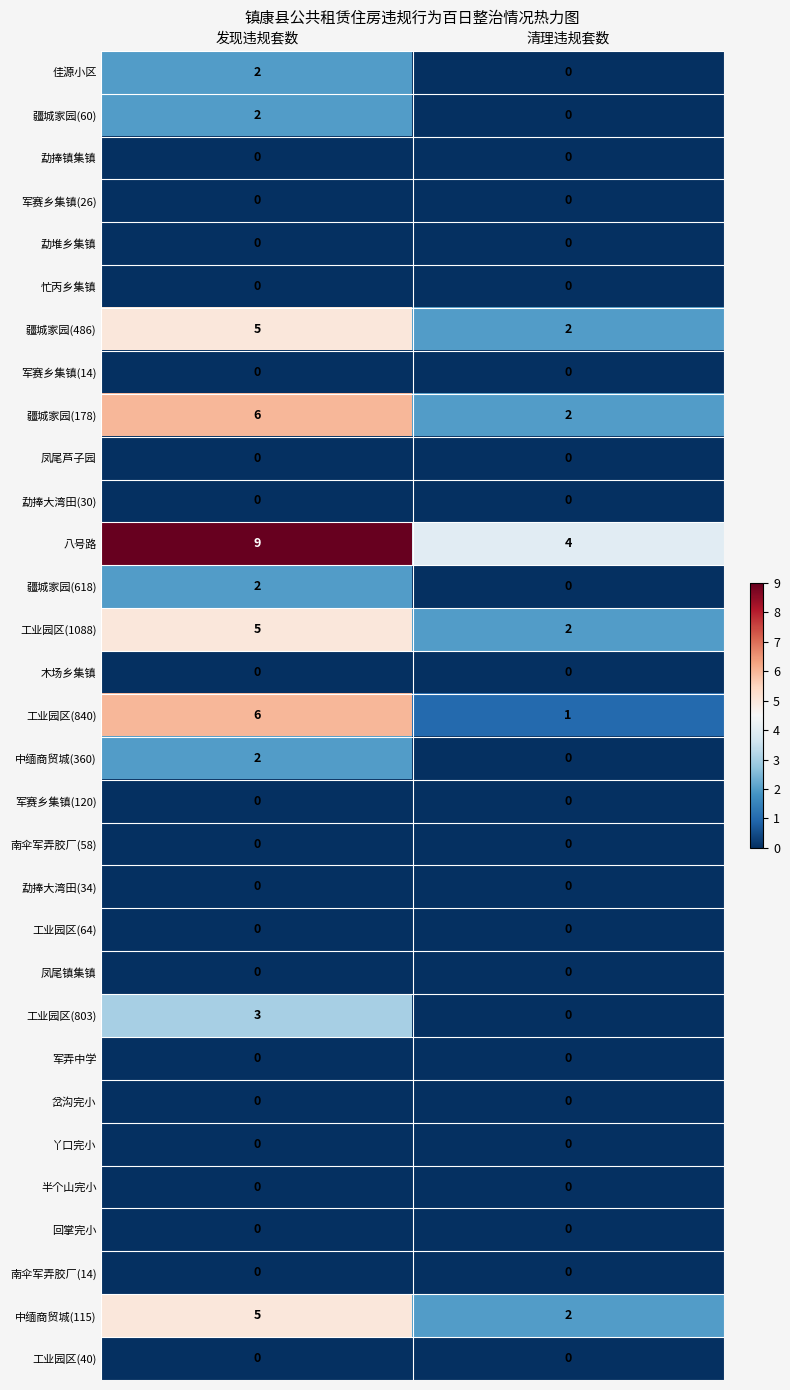

At which category is the sum across all series the highest?

发现违规套数